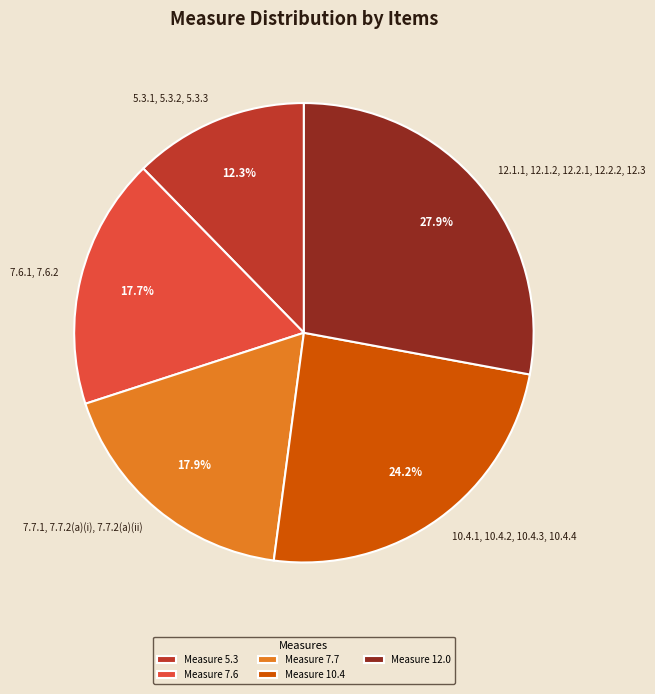

The 5.3.1, 5.3.2, 5.3.3 slice represents 12% of the pie. True or false?

True